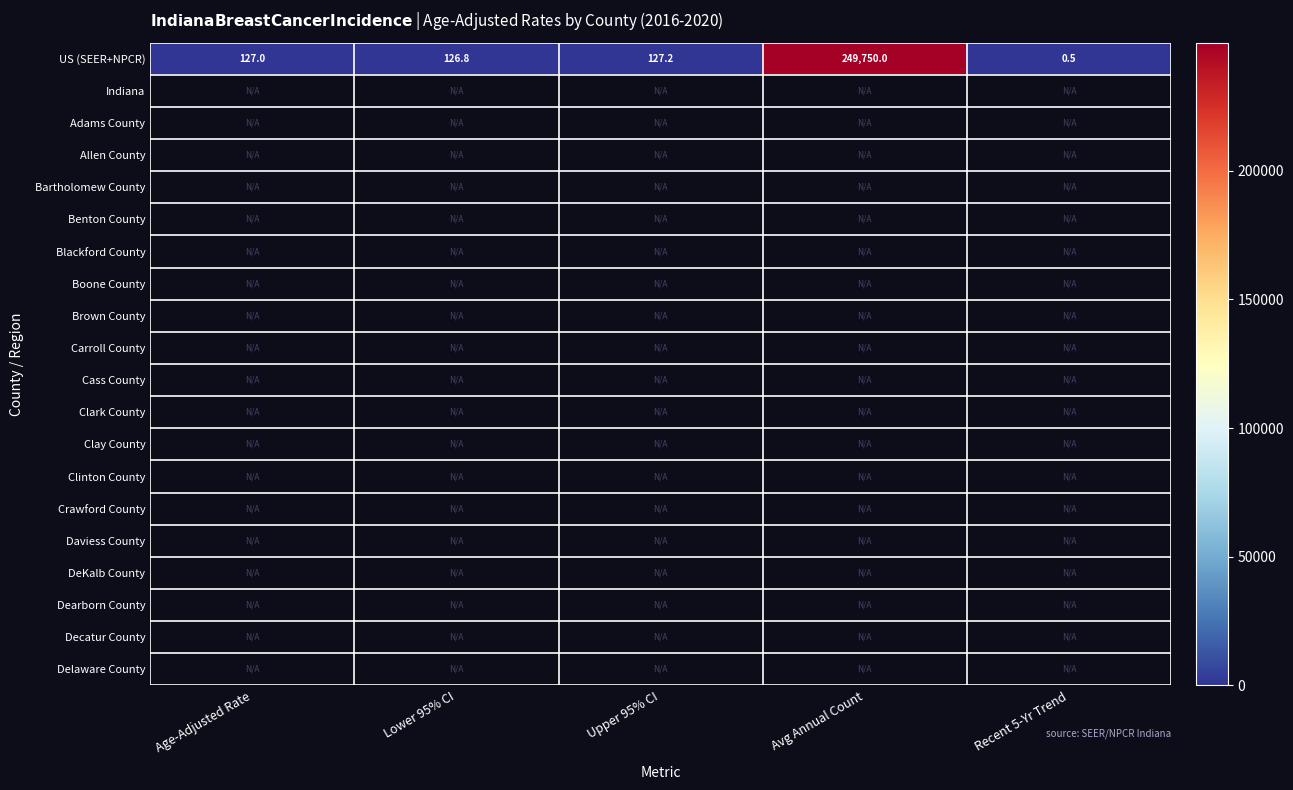

True or false: US (SEER+NPCR) has a value of 127.0 at Age-Adjusted Rate.

True